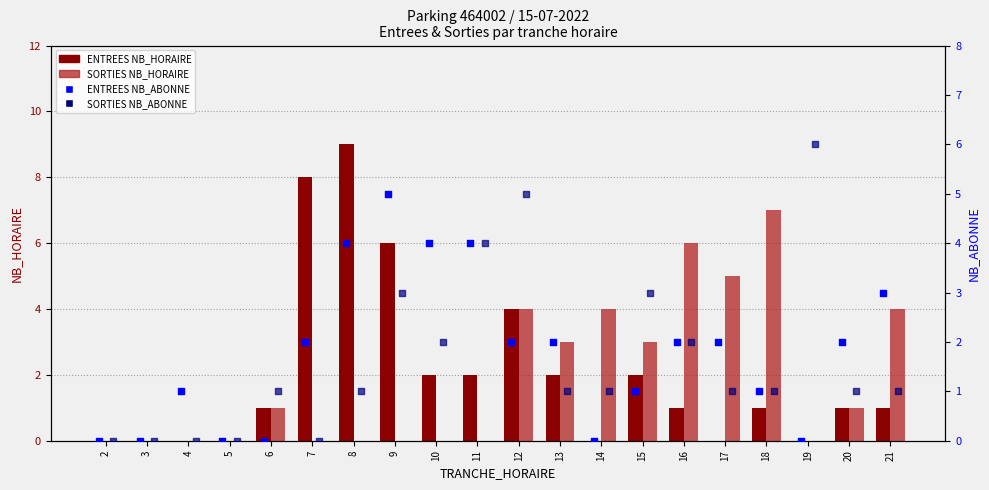

Which series has the largest total across all categories?

ENTREES NB_HORAIRE